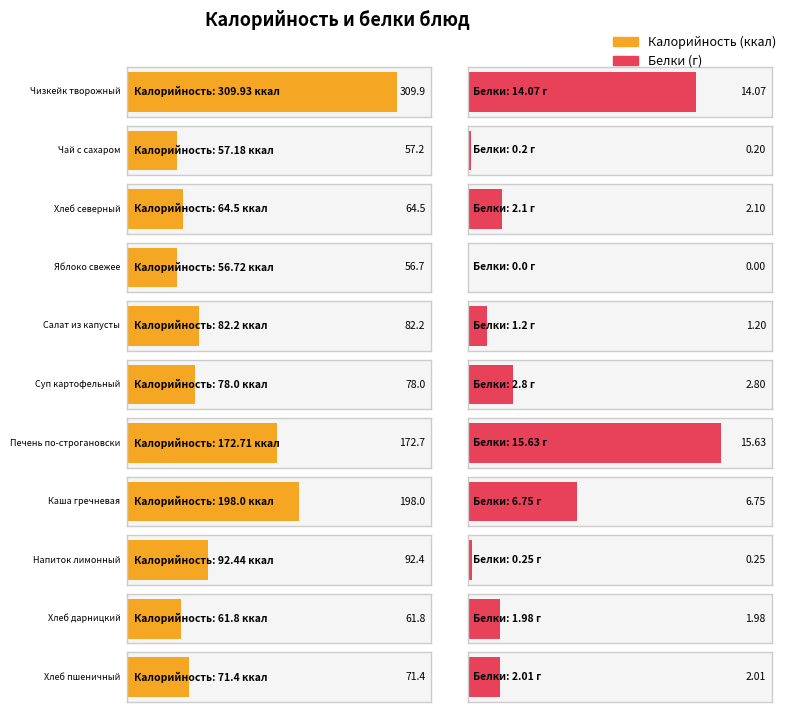

What is the sum of all Белки values?

47.0